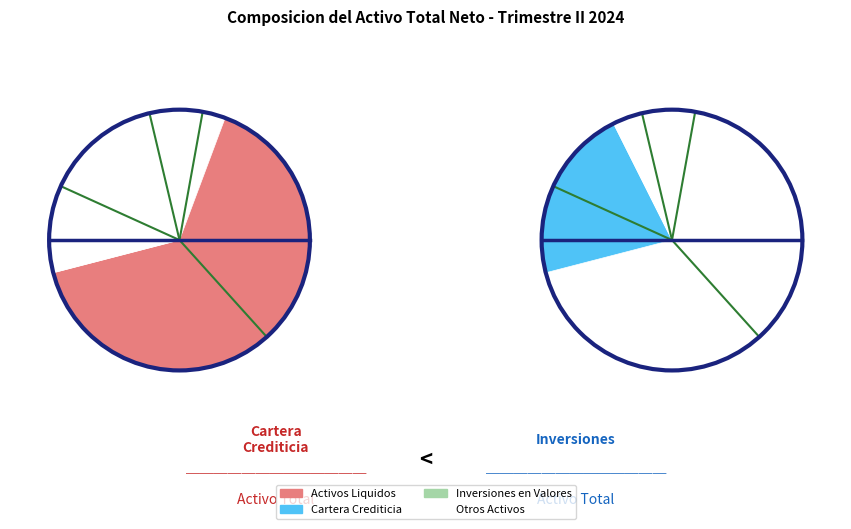

Which category has the smallest portion of the pie?

ACTIVOS LIQUIDOS NETO